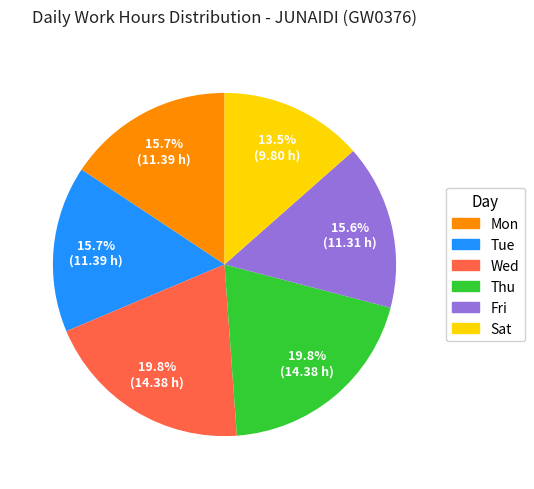

Approximately how many times larger is the value at Wed compared to Thu?

1.0